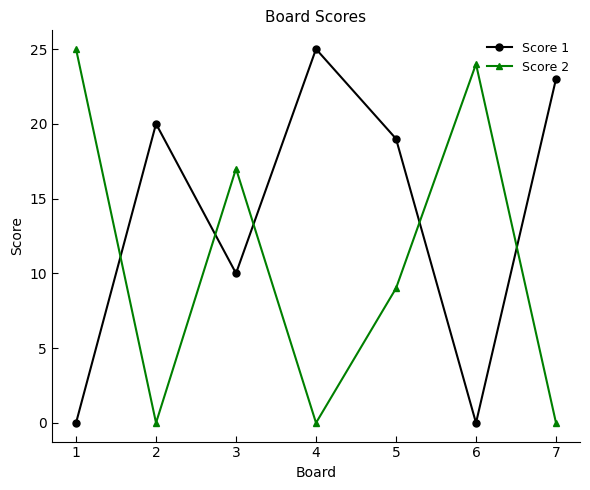

How many times do Score 1 and Score 2 cross each other?

5